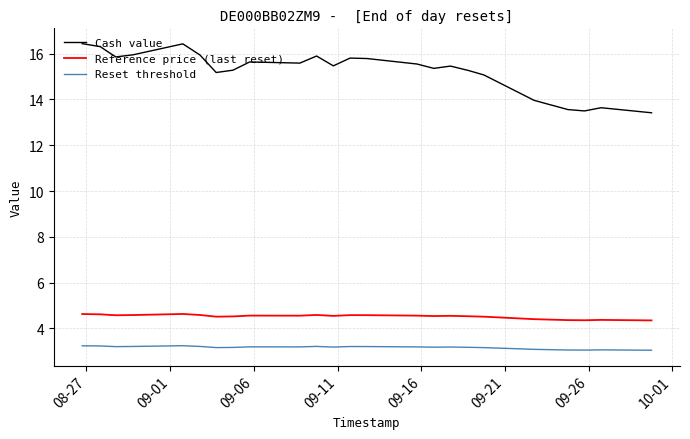

What is the minimum value shown in the chart?

3.0